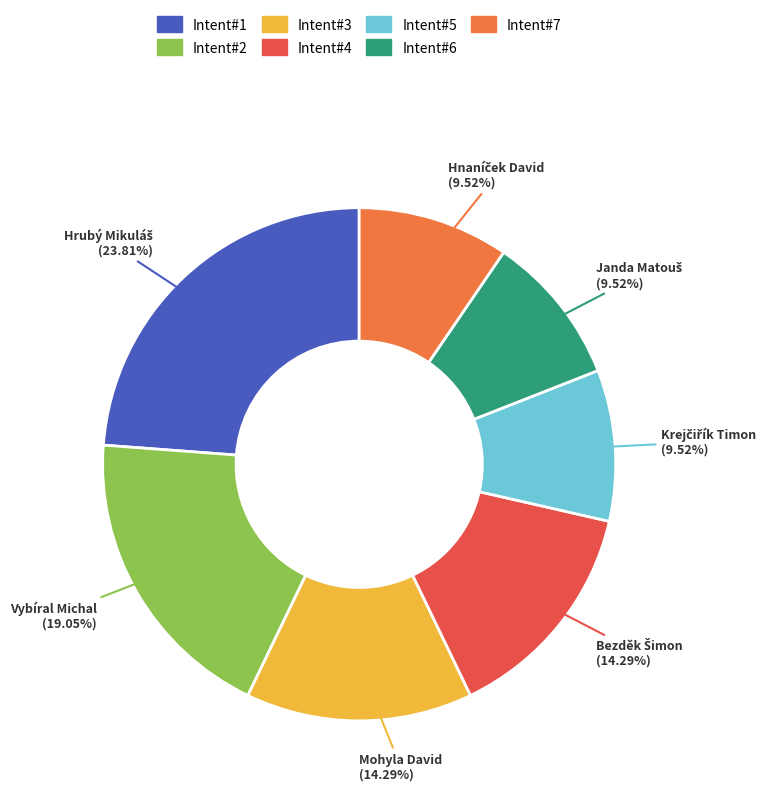

Does Mohyla David account for over 50% of the chart?

No